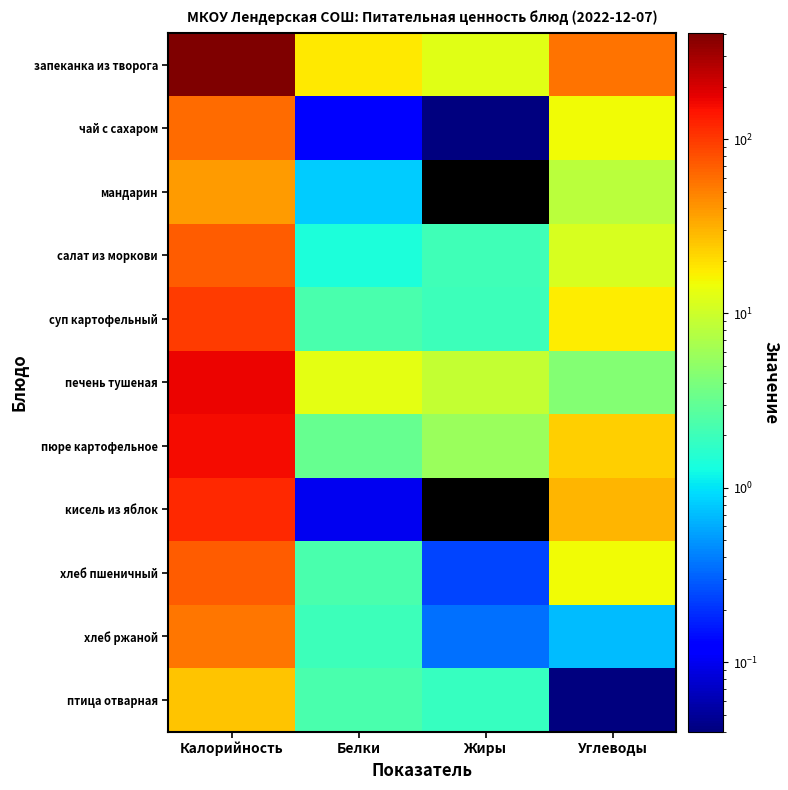

How many categories are shown in the chart?

4